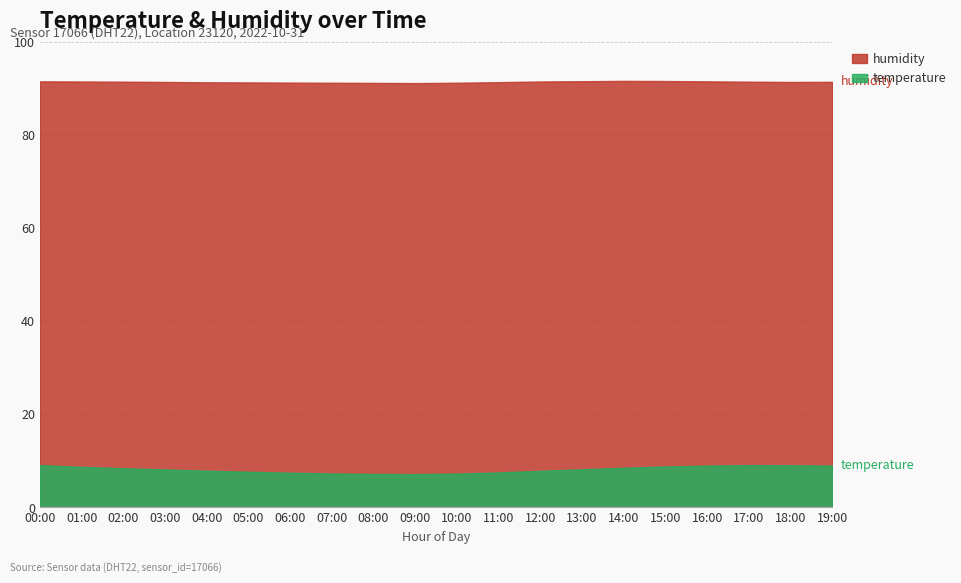

Is the value of temperature at 06:00 greater than the value of humidity at 17:00?

No